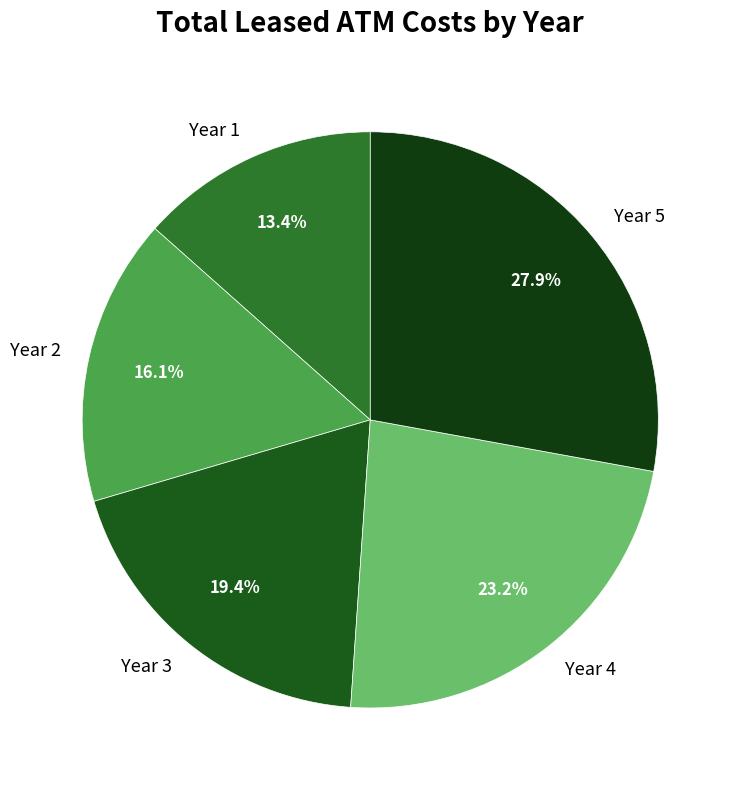

Which slice is the largest?

Year 5